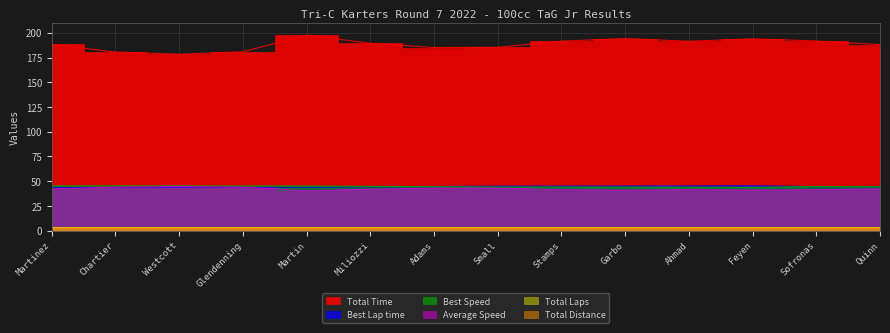

Where is the first local minimum for Best Lap time?

Sofronas